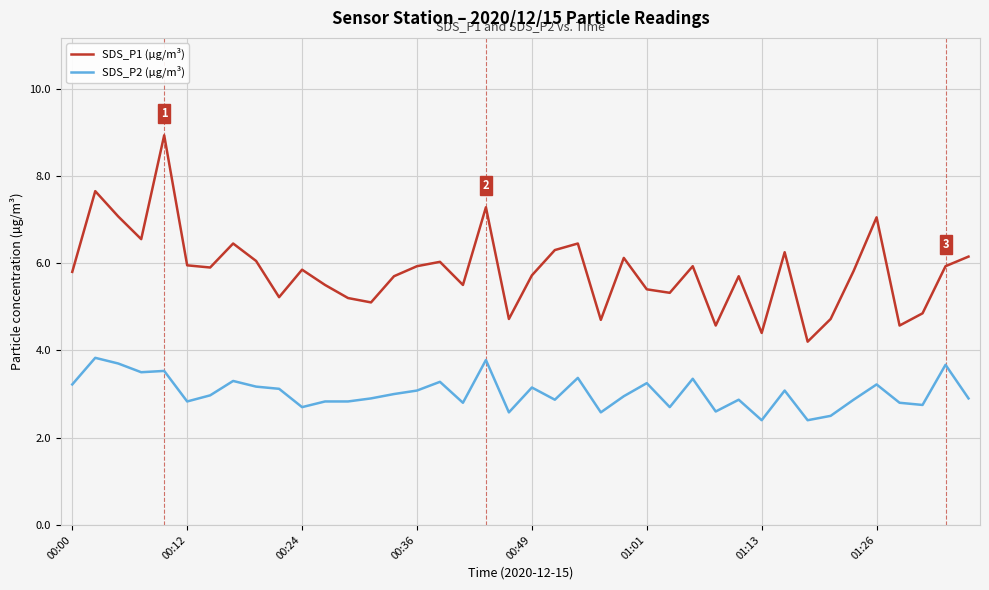

What is the maximum value for SDS_P1 (µg/m³)?

8.9